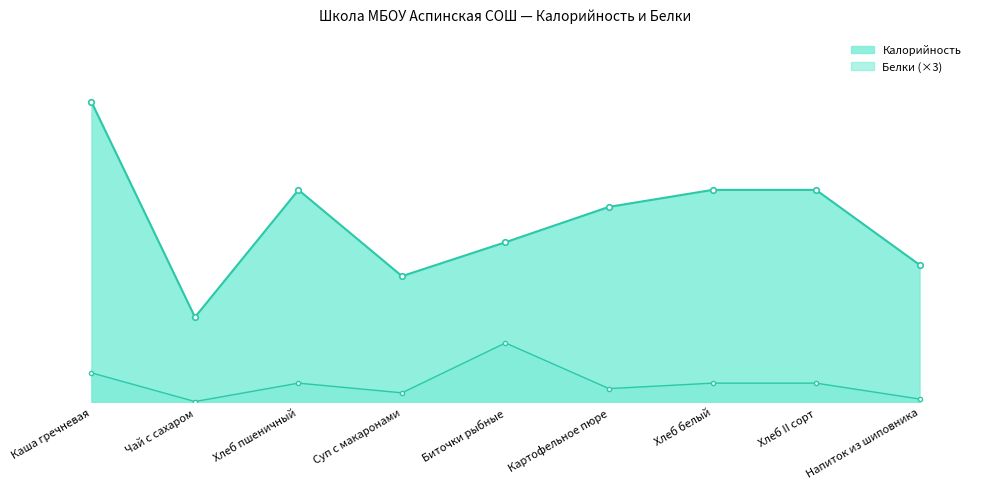

True or false: Калорийность and Белки intersect in this chart.

False